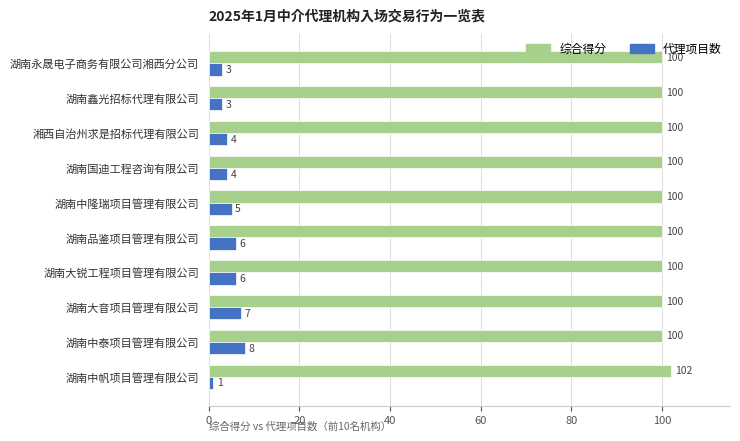

At which category is the sum across all series the highest?

湖南中泰项目管理有限公司